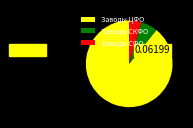

Count the number of slices in the pie.

3